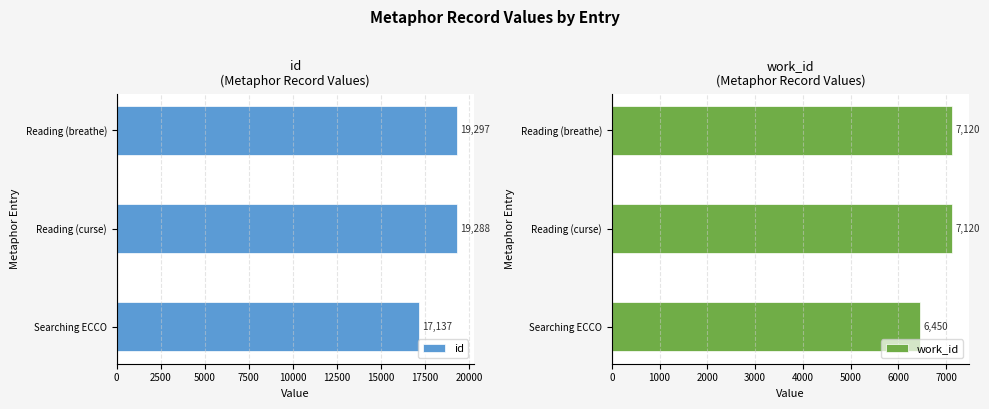

What is the sum of all id values?

55722